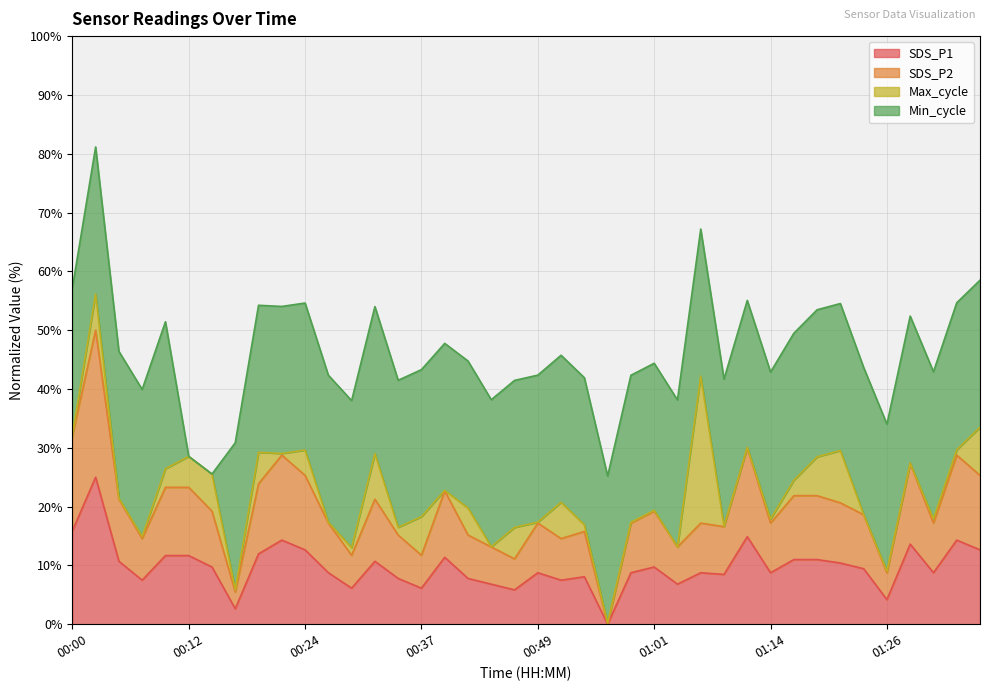

At which label is SDS_P1 closest to 12?

00:20